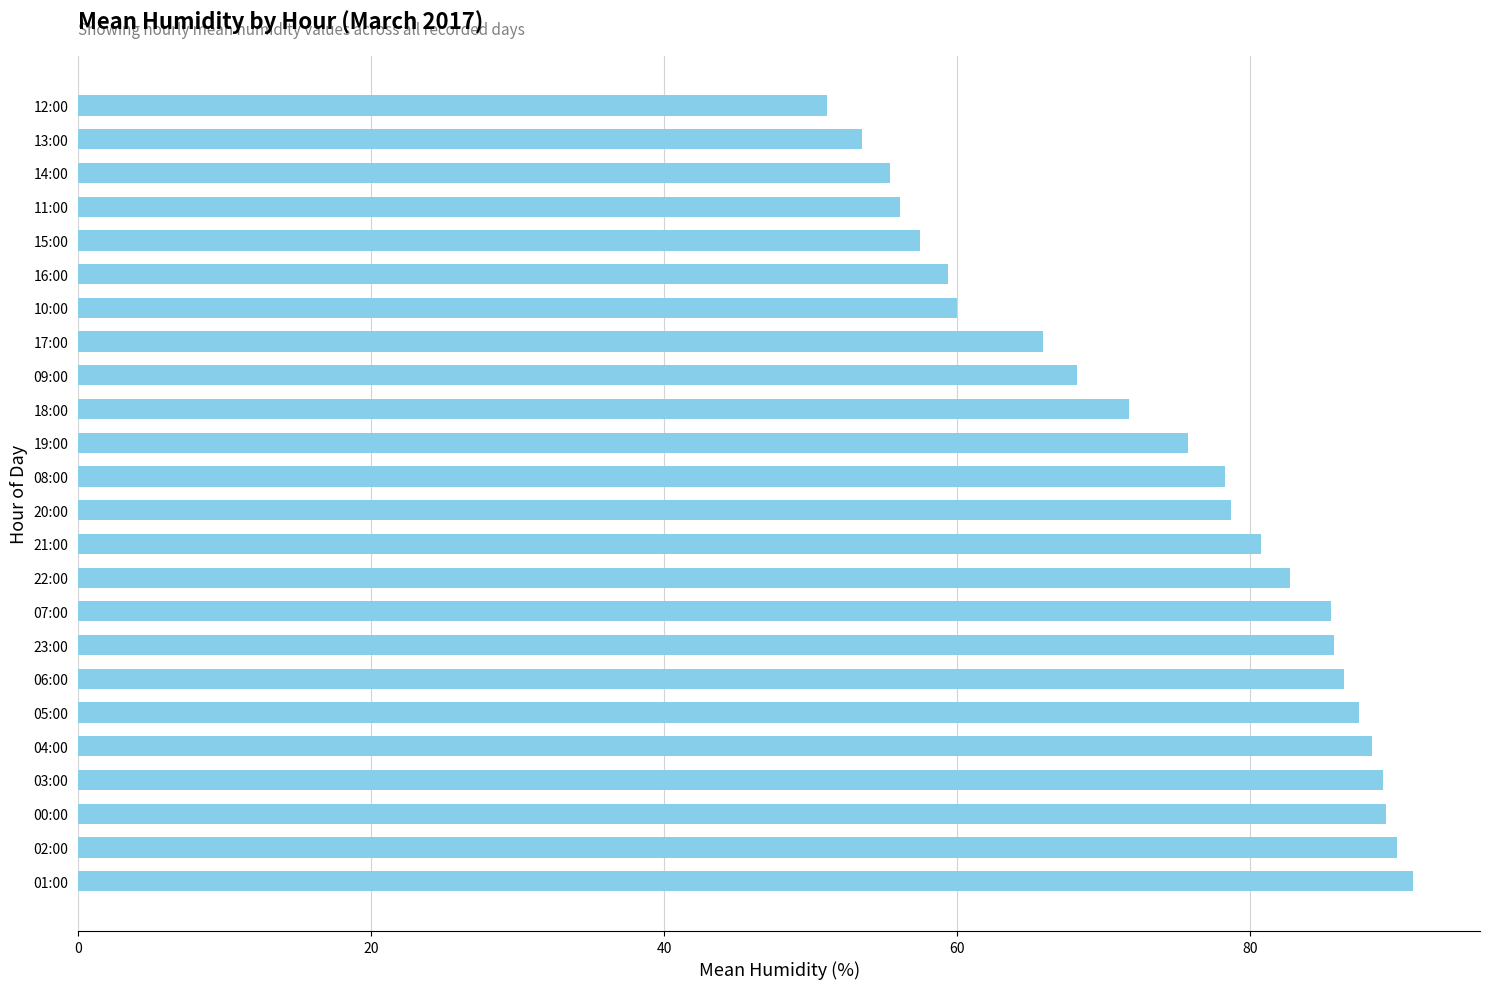

What is the maximum value shown in the chart?

91.2